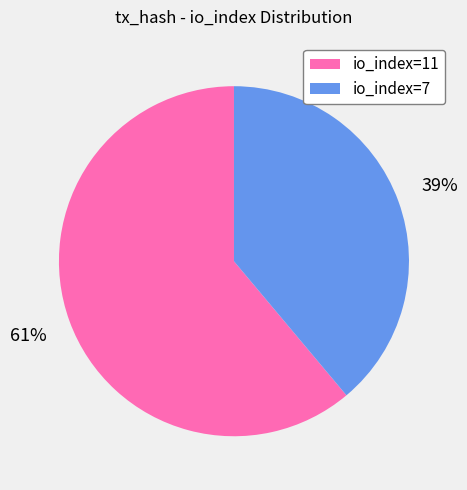

Which slice represents more than half of the pie?

io_index=11